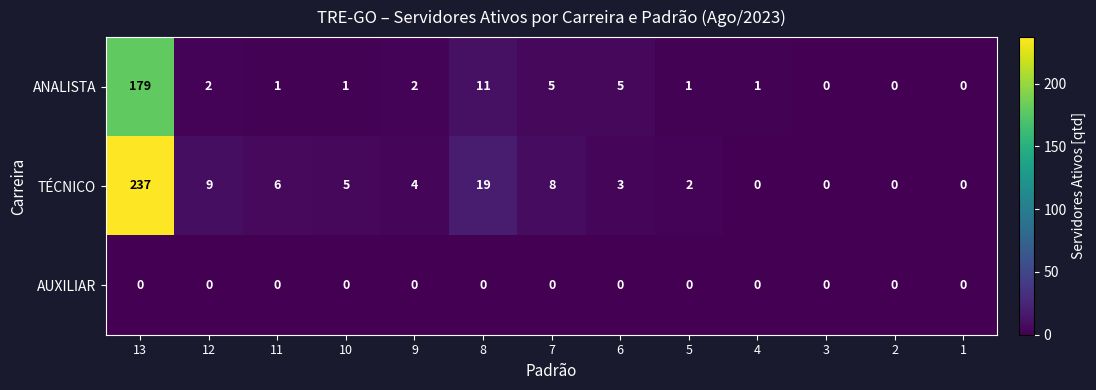

How many categories are shown in the chart?

13